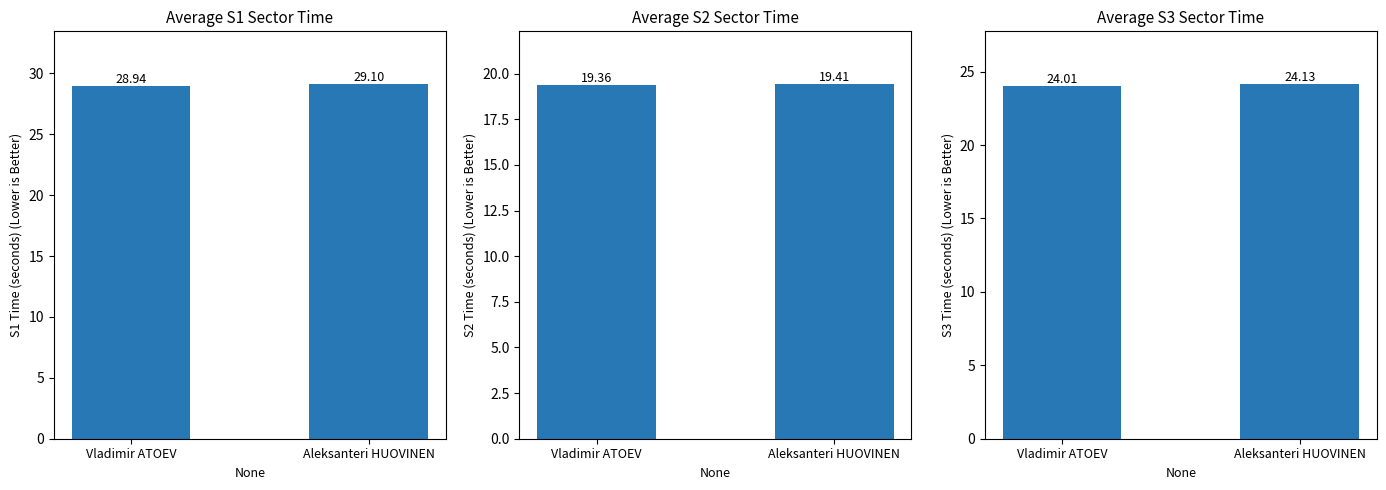

At Vladimir ATOEV, list the series in order from smallest to largest.

S2, S3, S1